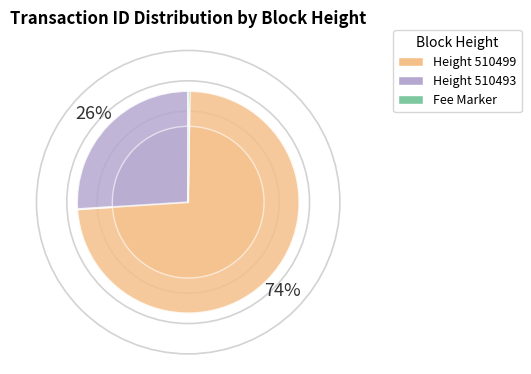

To the nearest percent, what percentage of the pie is 510499?

74%